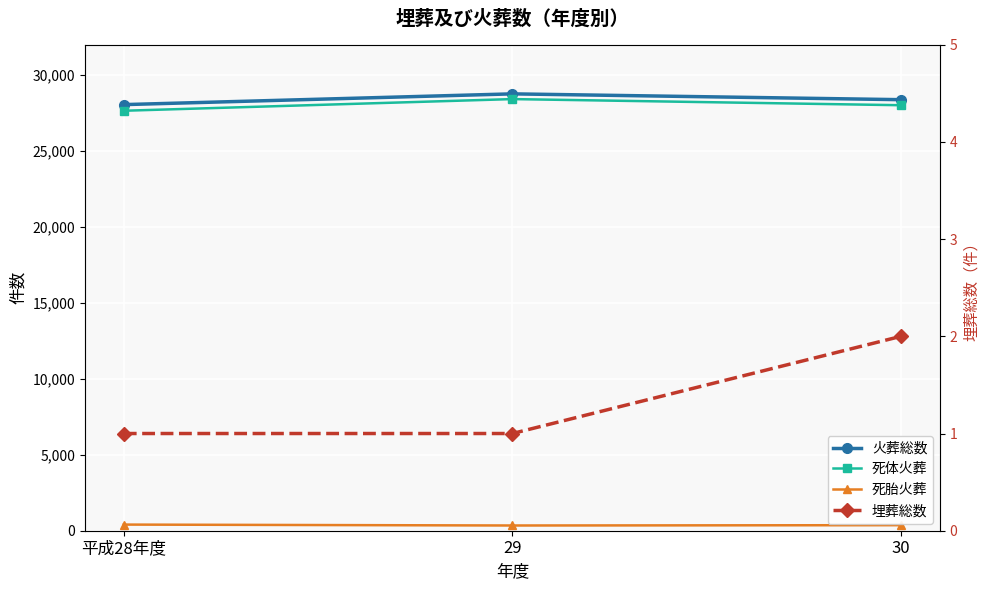

How many categories are shown in the chart?

3